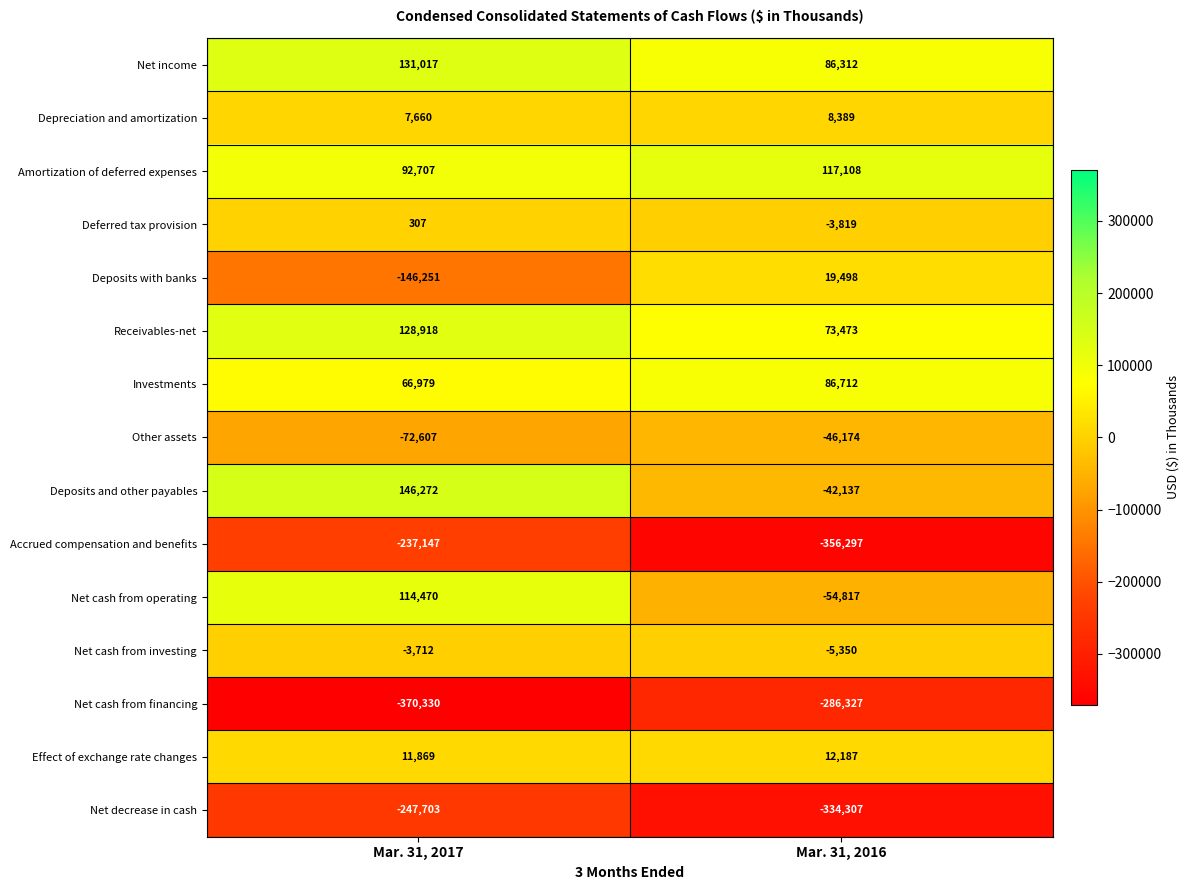

The value of Net income at Mar. 31, 2016 is 40358. True or false?

False